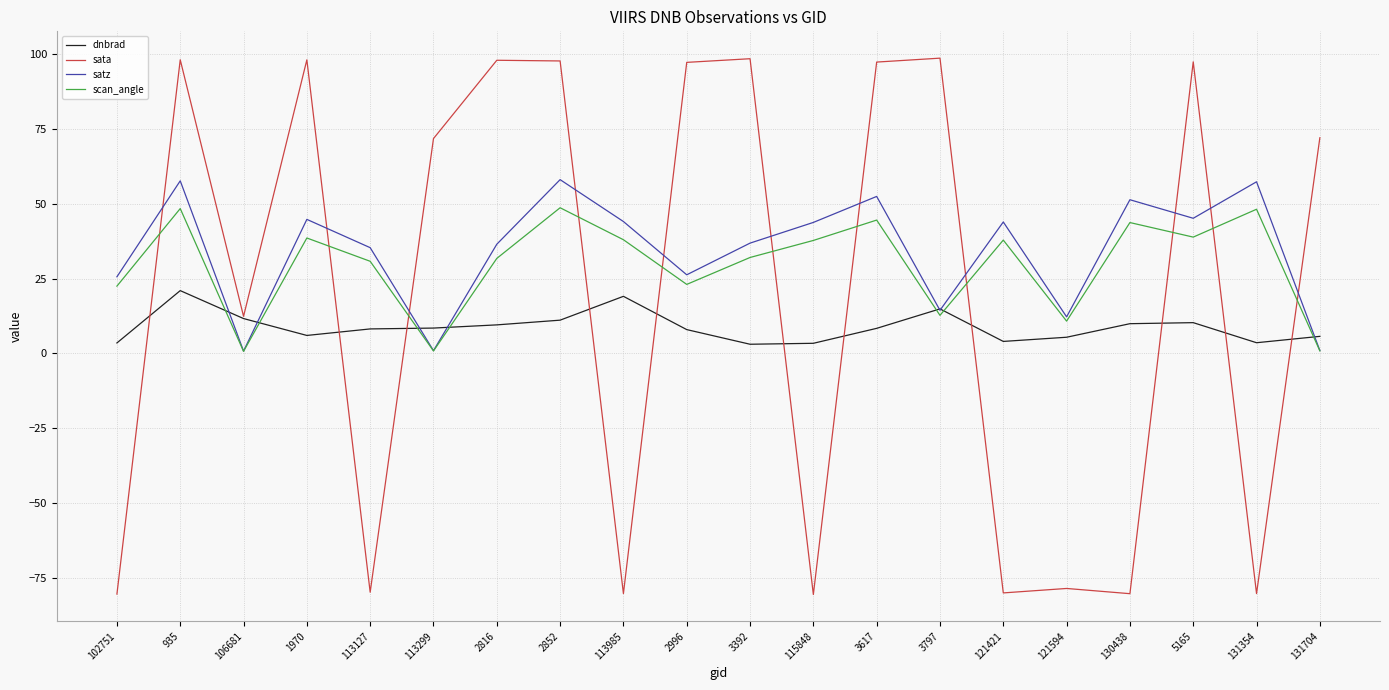

Is it true that scan_angle equals 0.8 at 113299?

True